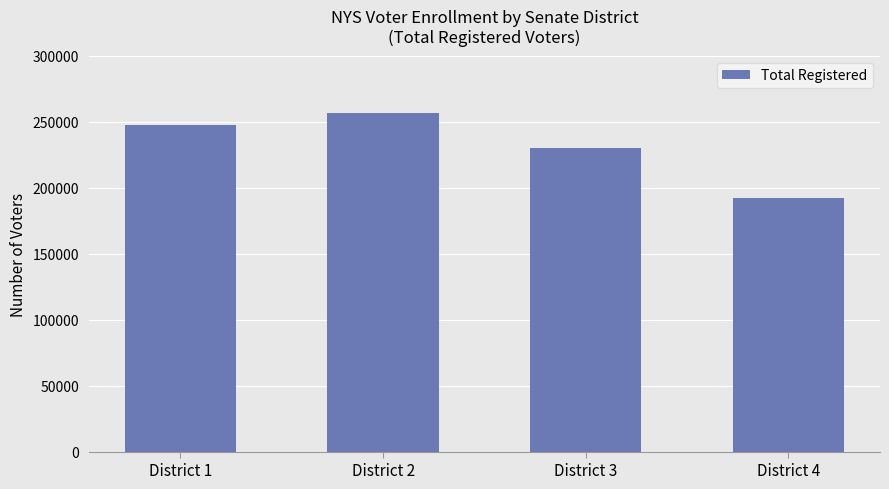

Reading left to right, what are all the values shown in this chart?

247193	256806	230384	192163